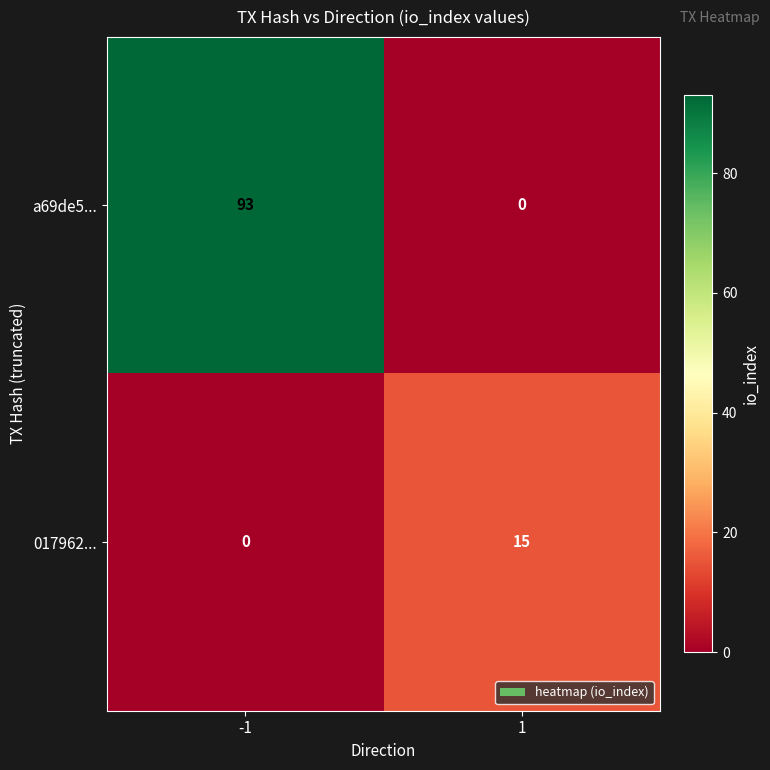

Which series has the largest range (max minus min)?

a69de5...